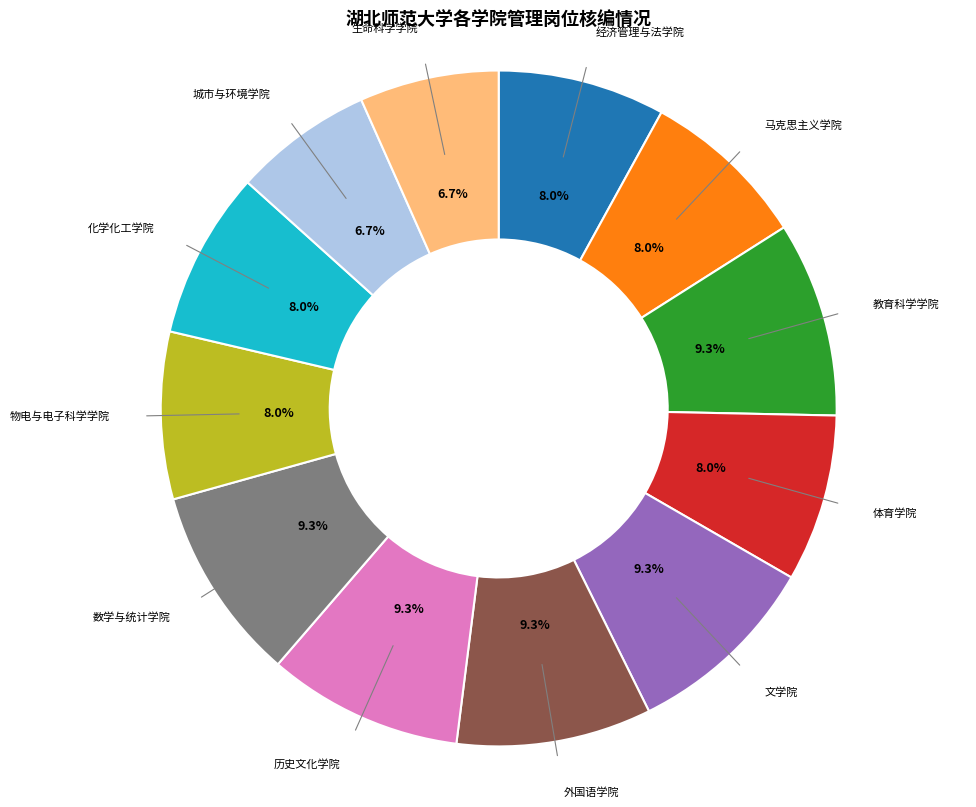

To the nearest percent, what is the average slice percentage?

8%